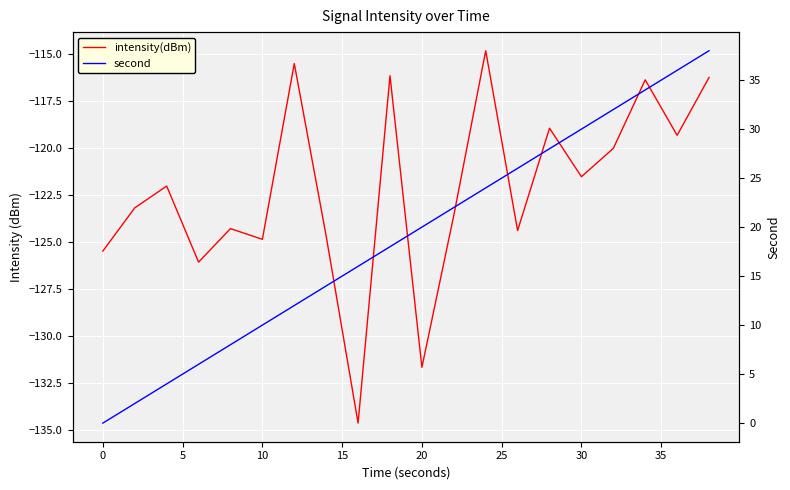

How many data points does each series have?

20